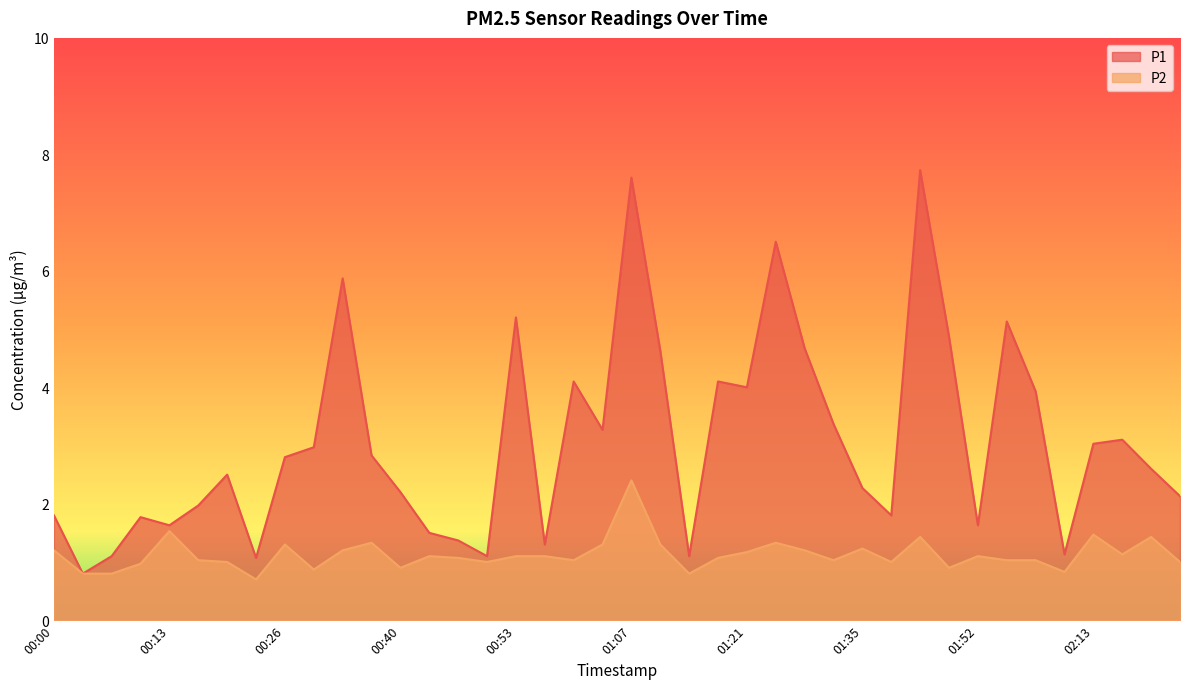

At which category does P2 reach its first local valley?

00:23